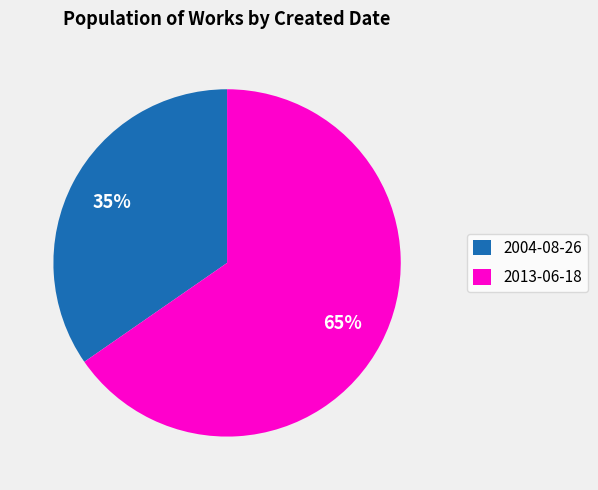

What percentage is the 2004-08-26 slice, to the nearest percent?

35%